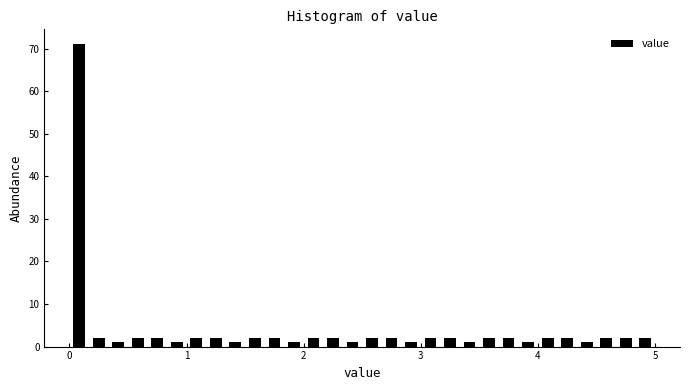

Around what value on the x-axis is the tallest bar? Give the approximate position of its centre, as read against the axis.

0.1